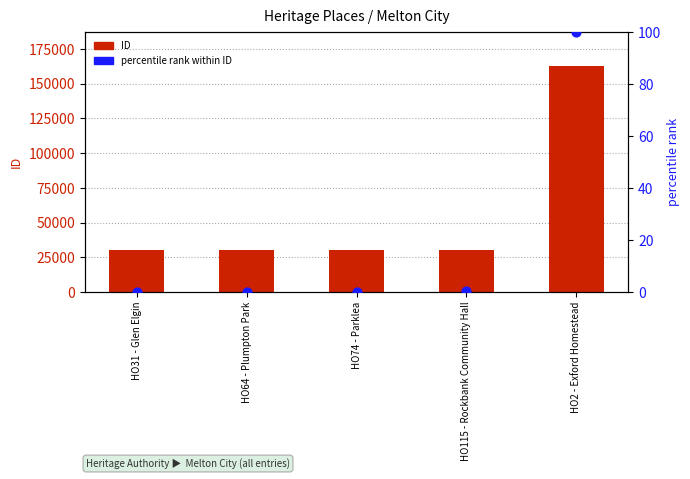

Which series has the largest total across all categories?

ID (count)